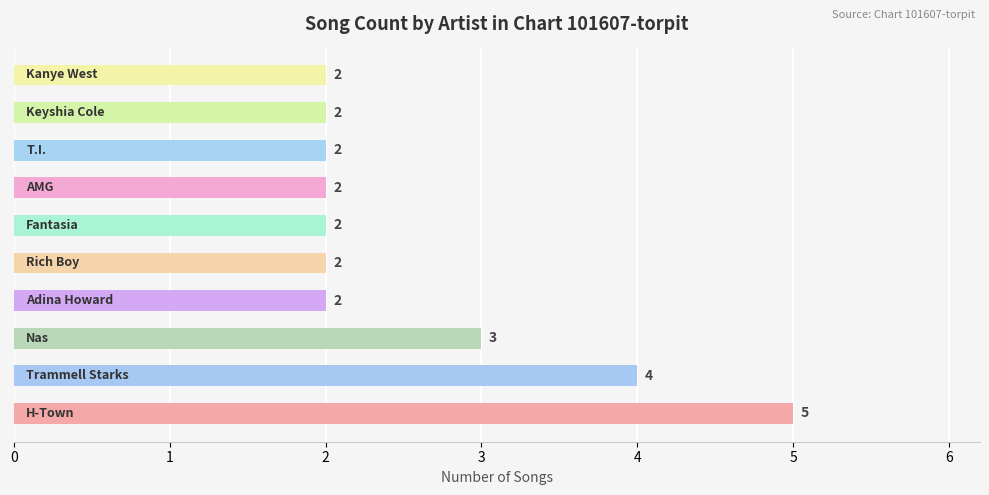

What is the greatest value displayed?

5